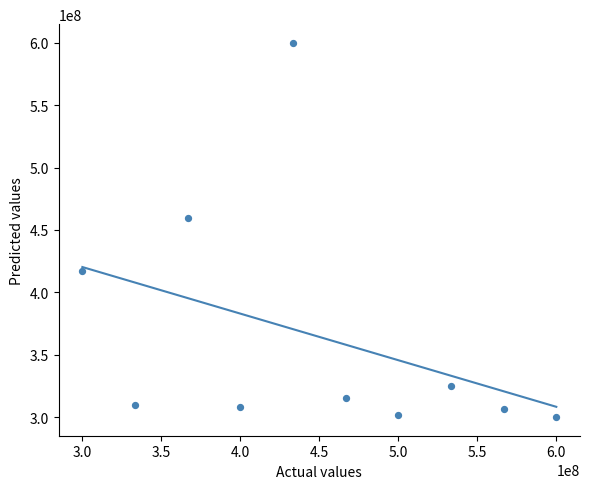

What Y value in the scatter plot is closest to 450000000?

459545454.5